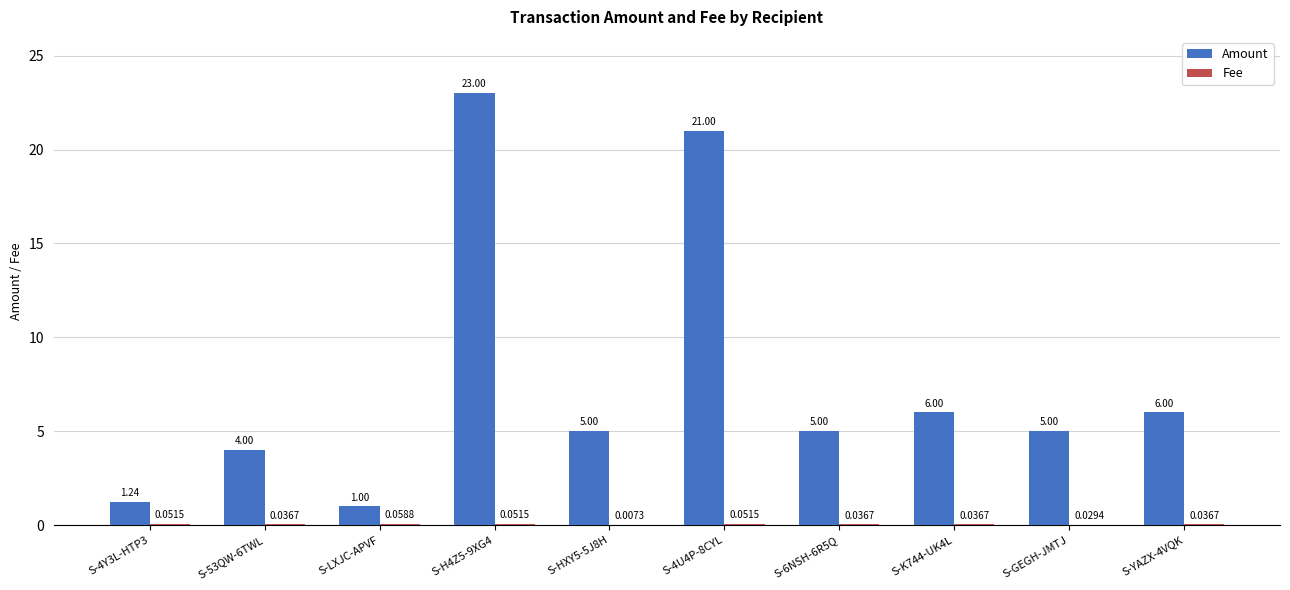

What is the sum of the Amount values at S-4Y3L-HTP3 and S-53QW-6TWL?

5.2